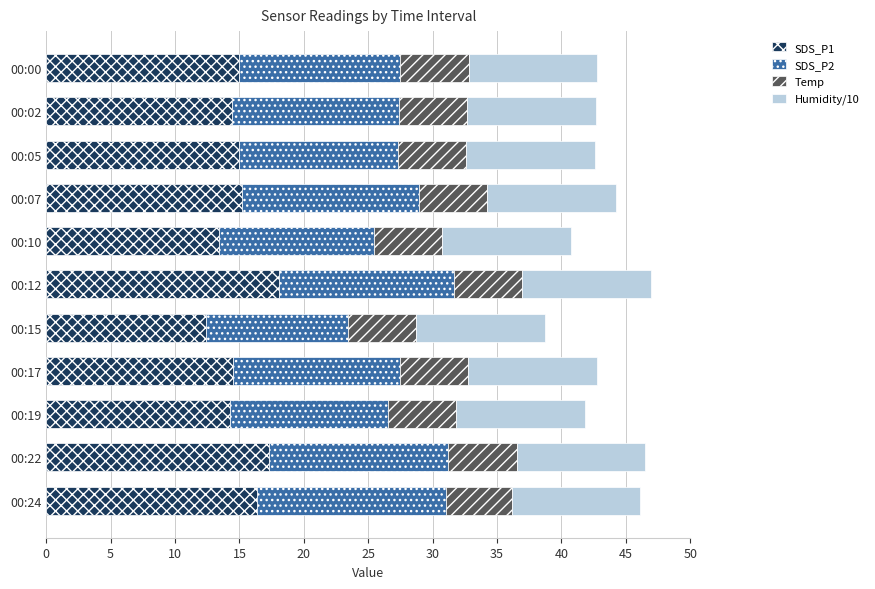

What is the lowest value of the SDS_P1 series?

12.4